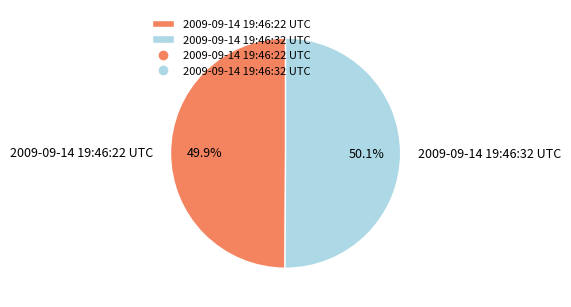

Combined, do 2009-09-14 19:46:22 UTC and 2009-09-14 19:46:32 UTC account for over 50%?

Yes